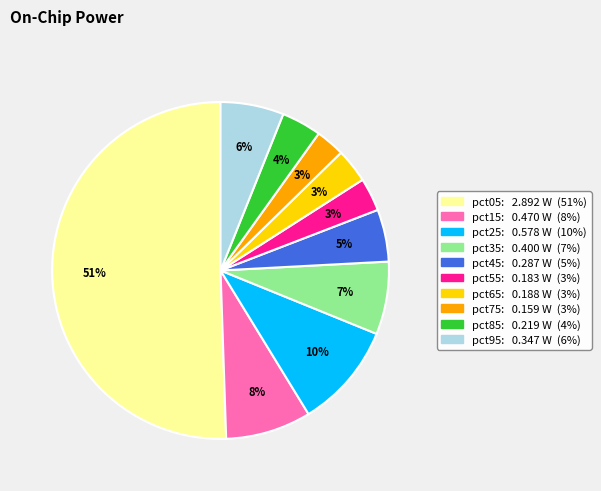

How many slices are in this pie chart?

10